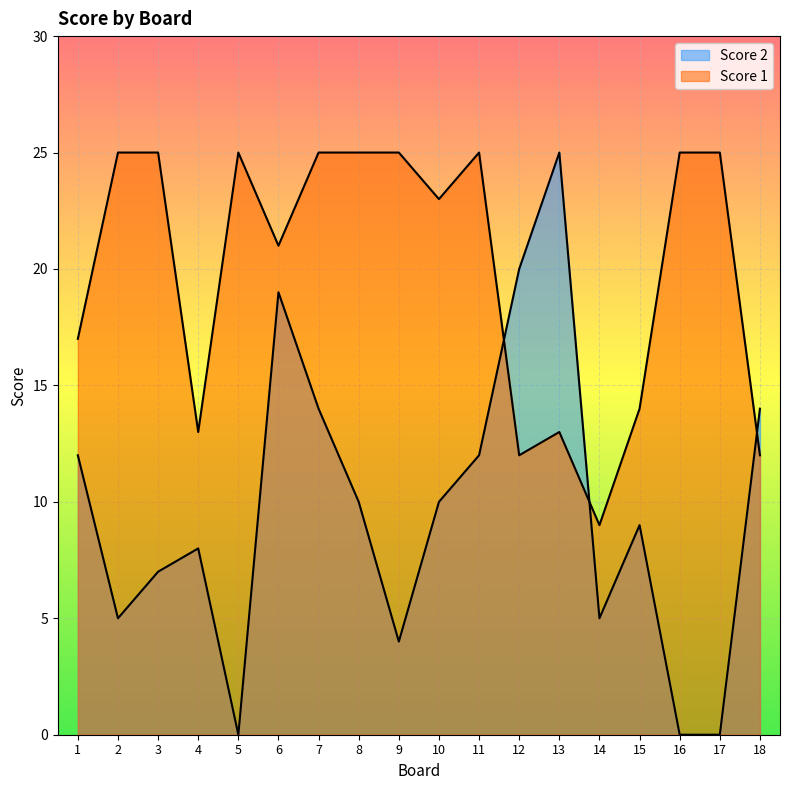

Rank the series at 8 from highest to lowest value.

Score 1, Score 2